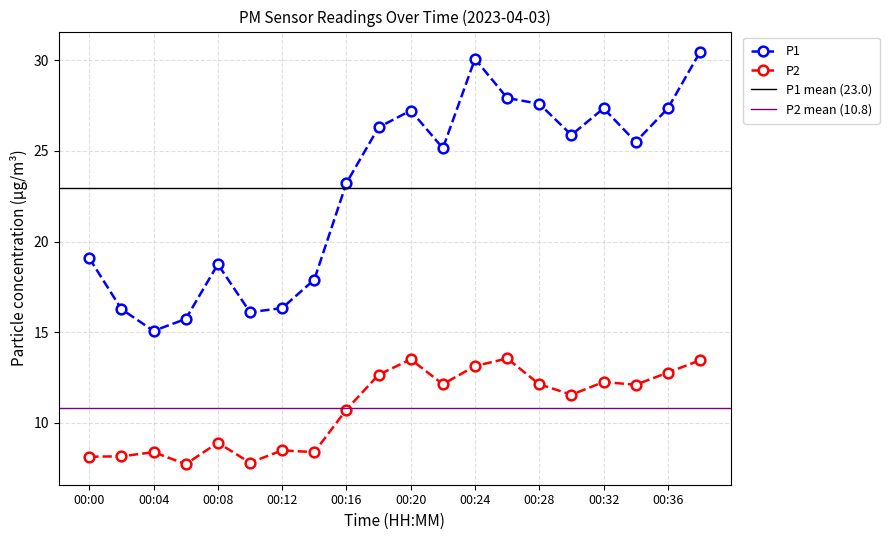

Does the chart display data point markers on the line(s)?

Yes